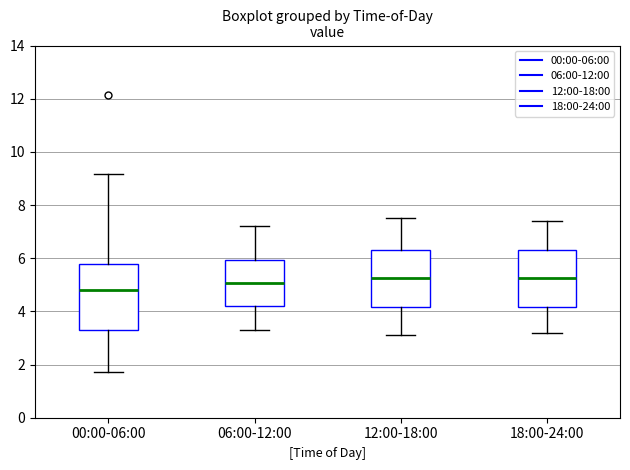

Comparing the boxes themselves (not the whiskers), which one is the tallest?

00:00-06:00